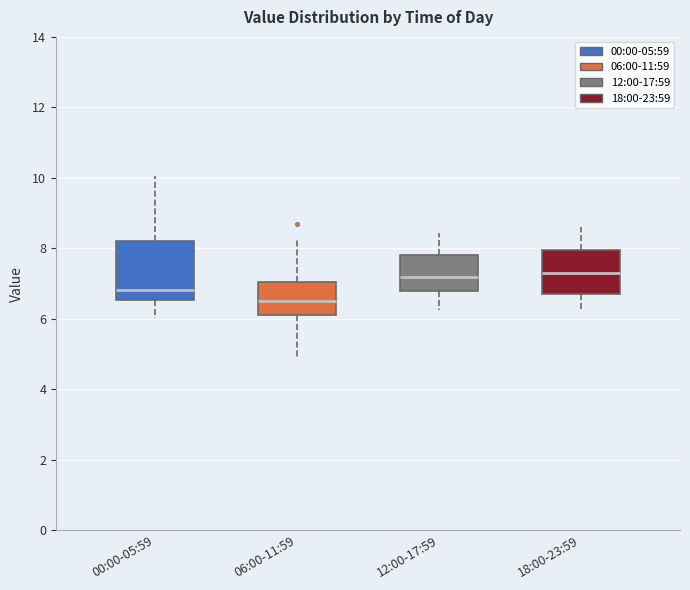

Comparing the boxes themselves (not the whiskers), which one is the tallest?

00:00-05:59